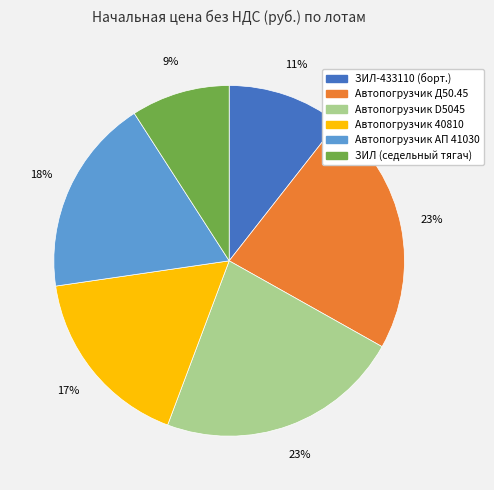

Count the number of slices in the pie.

6